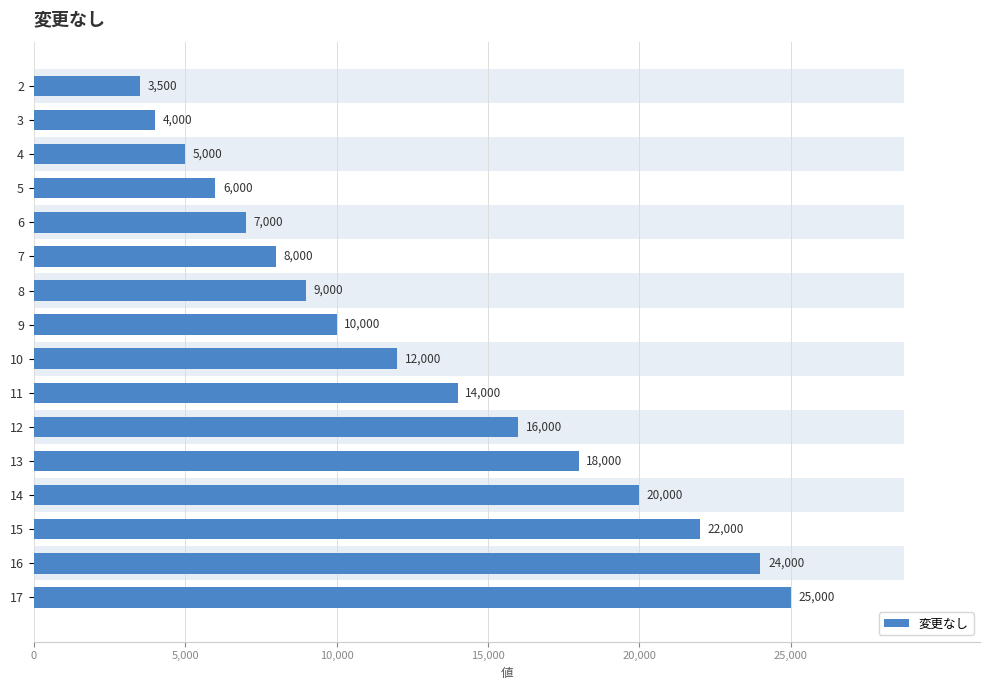

What is the sum of all values?

203500